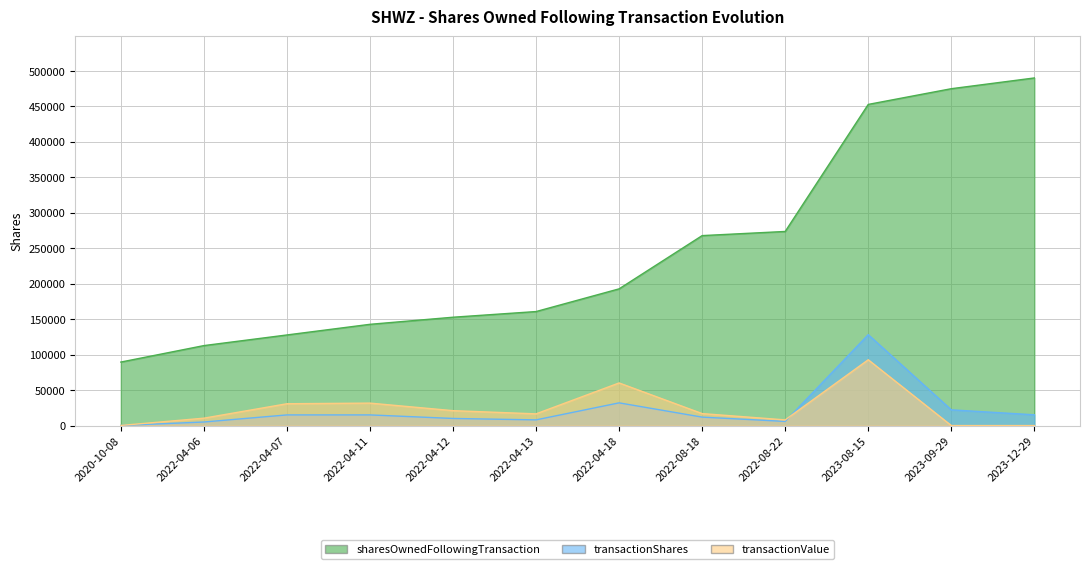

What is the label of the 10th point from the right?

2022-04-07